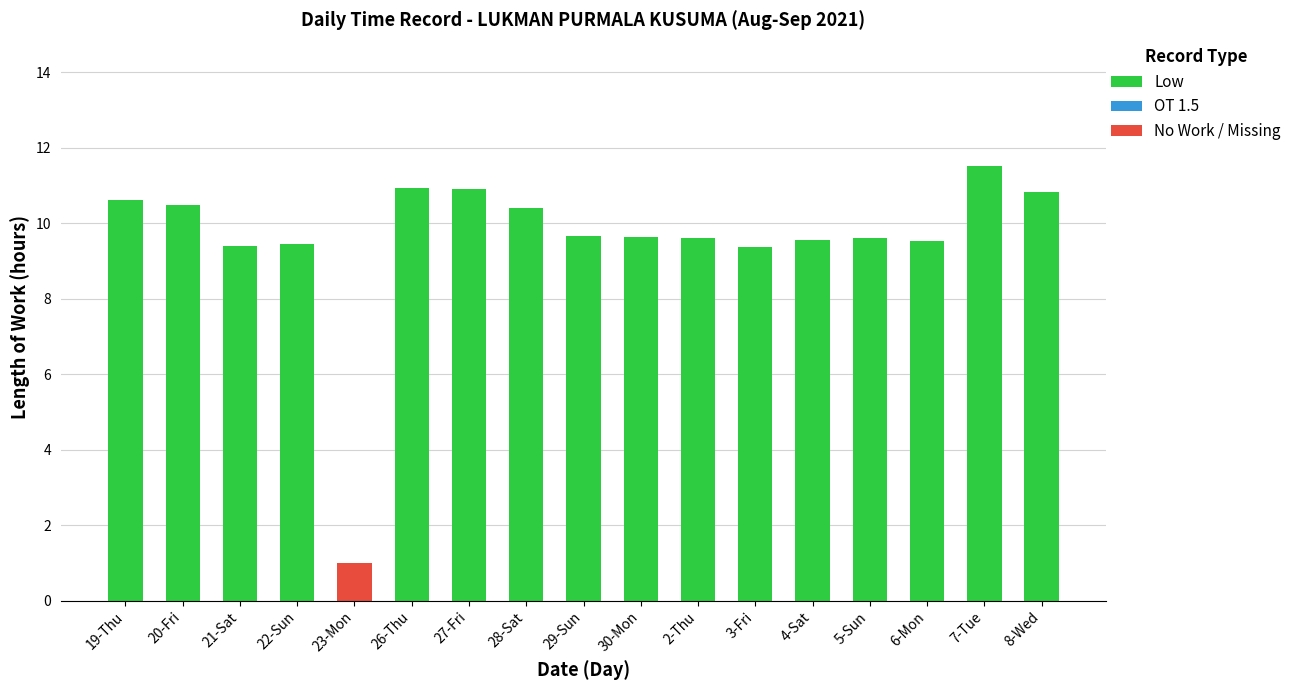

What is the sum of all Low values?

161.4